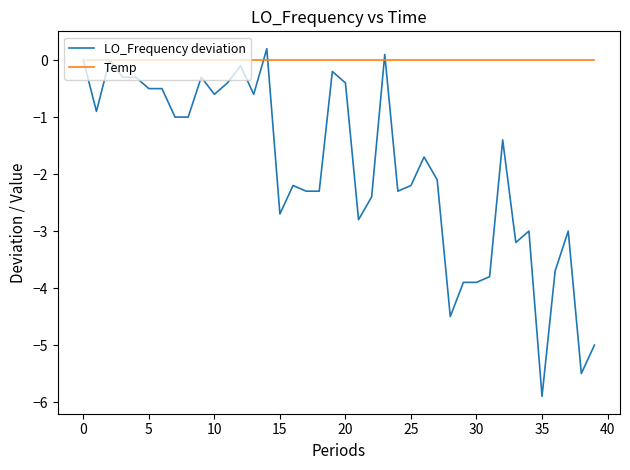

Which series has the largest total across all categories?

Temp